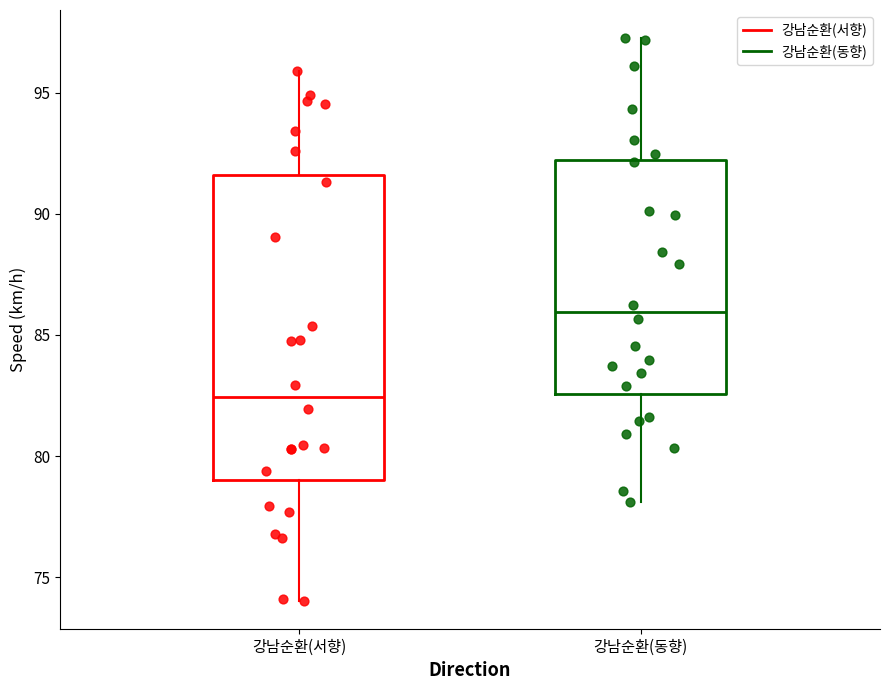

Which box is the tallest, from its lower edge to its upper edge?

강남순환(서향)